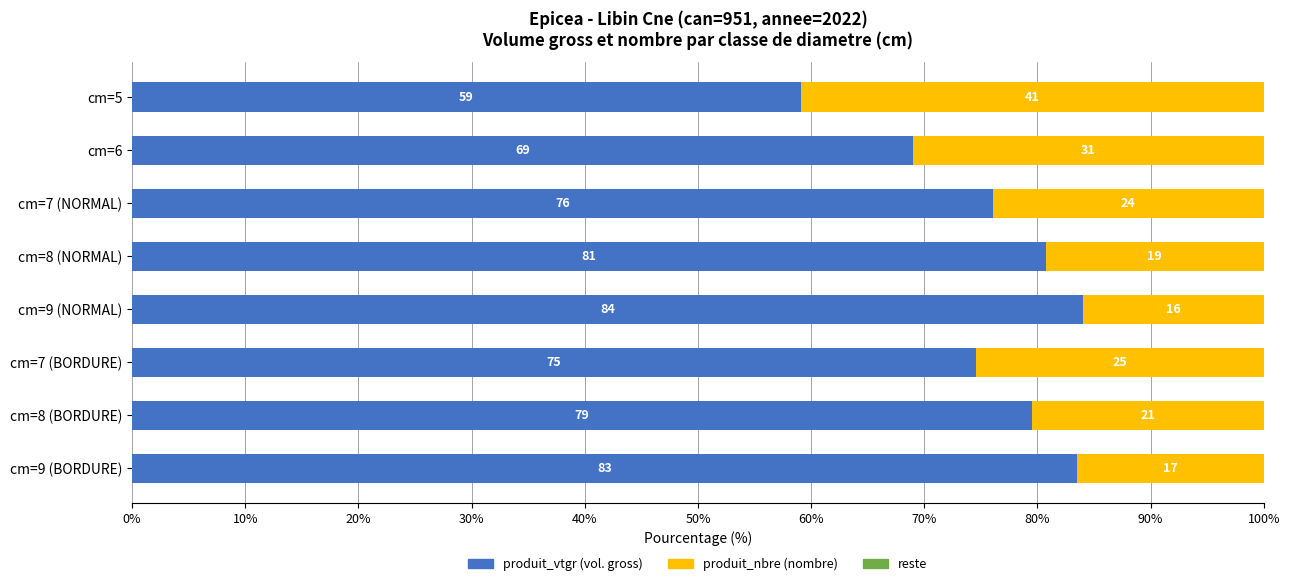

Where is produit_vtgr (vol. gross) nearest to the value 71?

cm=6